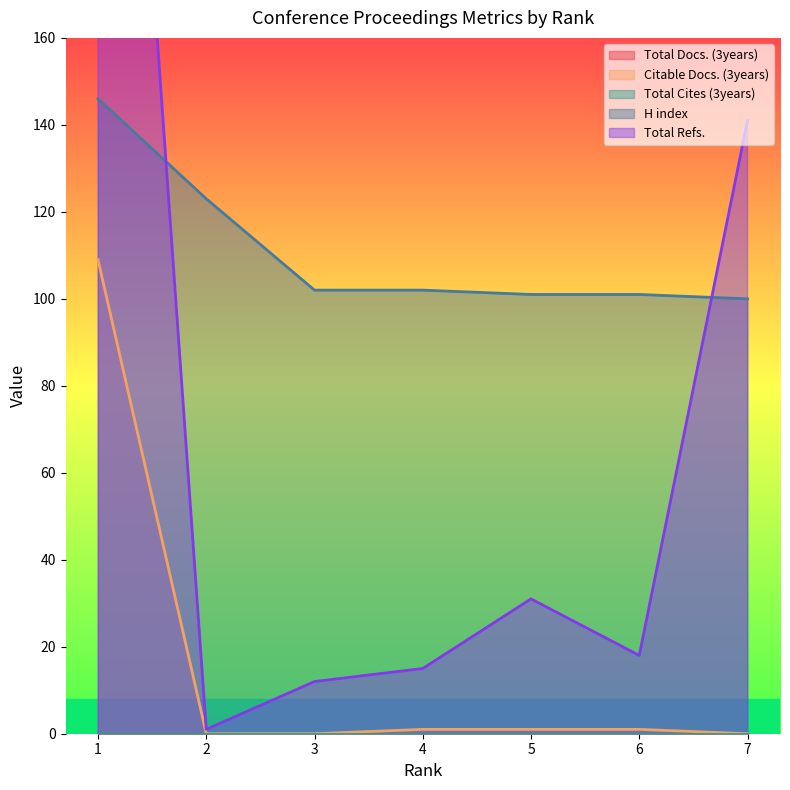

Which category has the lowest value across all series?

2